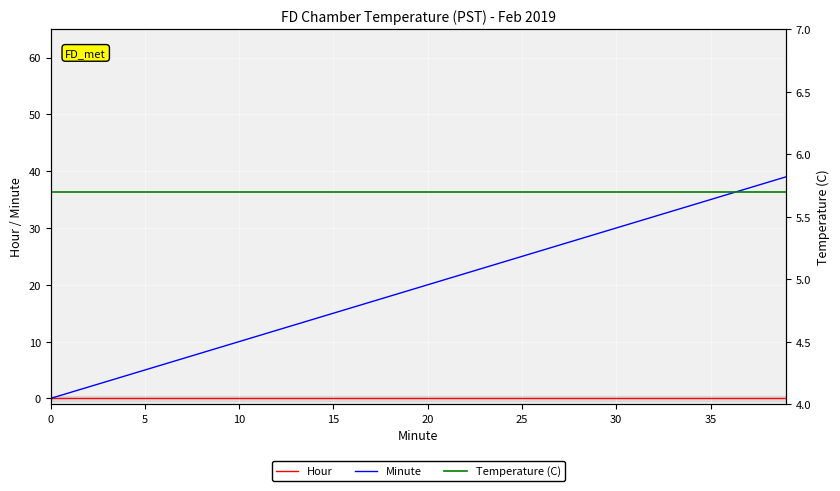

What are all the series names shown in the legend?

Hour, Minute, Temperature (C)